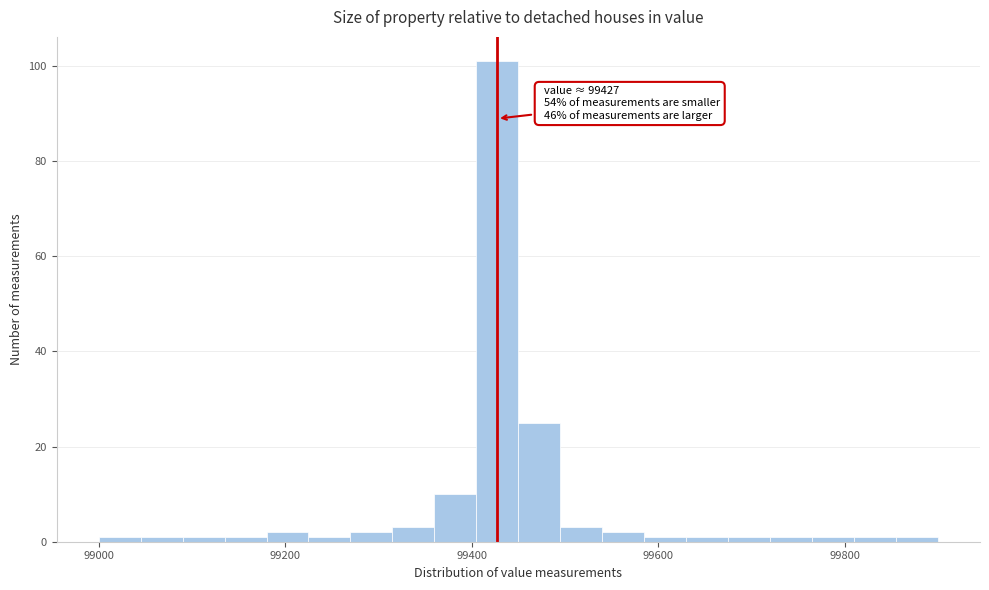

Around what value on the x-axis is the tallest bar? Give the approximate position of its centre, as read against the axis.

99420